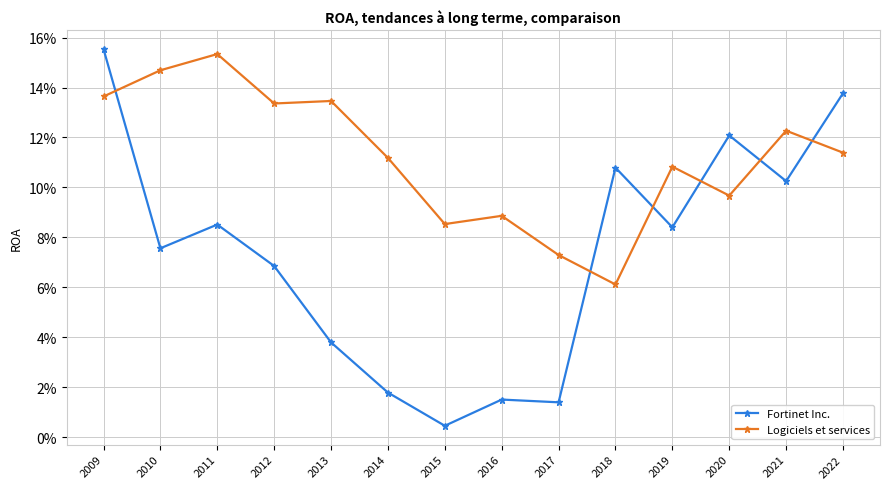

List the labels in order of Fortinet Inc. value, largest first.

2009, 2022, 2020, 2018, 2021, 2011, 2019, 2010, 2012, 2013, 2014, 2016, 2017, 2015